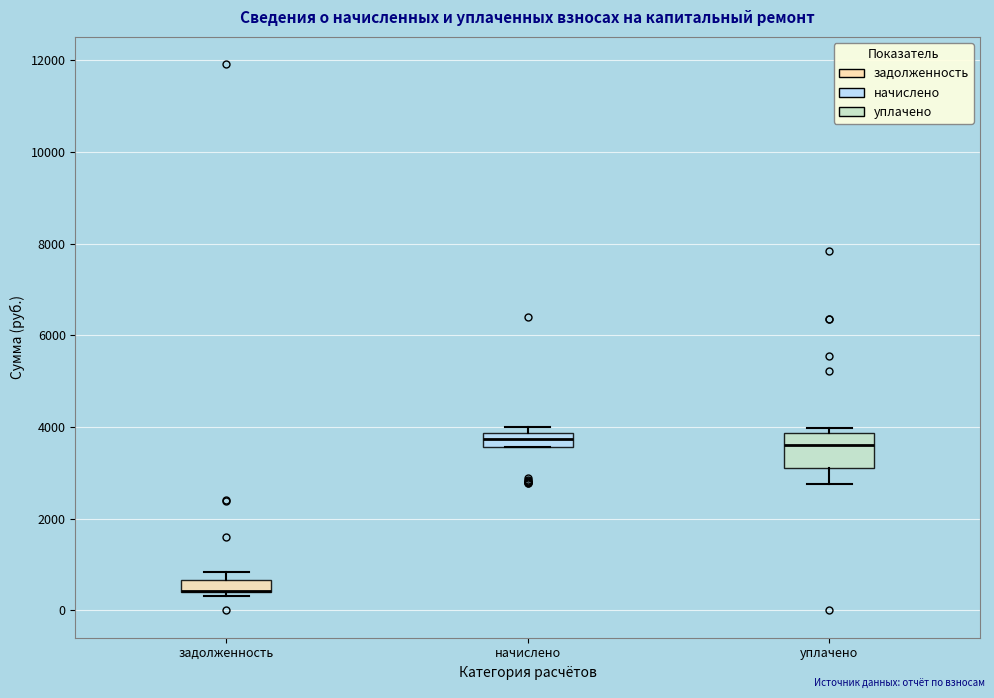

Comparing the boxes themselves (not the whiskers), which one is the tallest?

уплачено